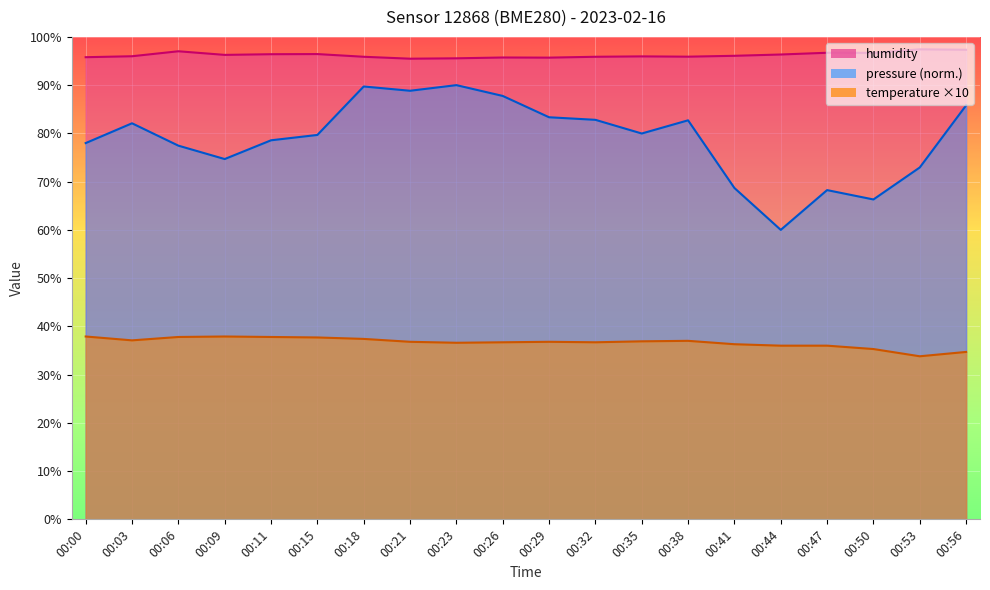

The pressure_norm series shows 74.7 at 00:09. True or false?

True